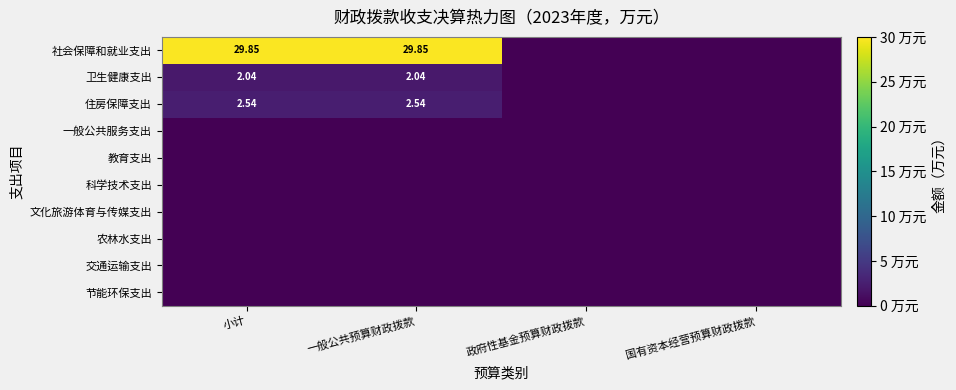

At how many categories does at least one series exceed 23?

2